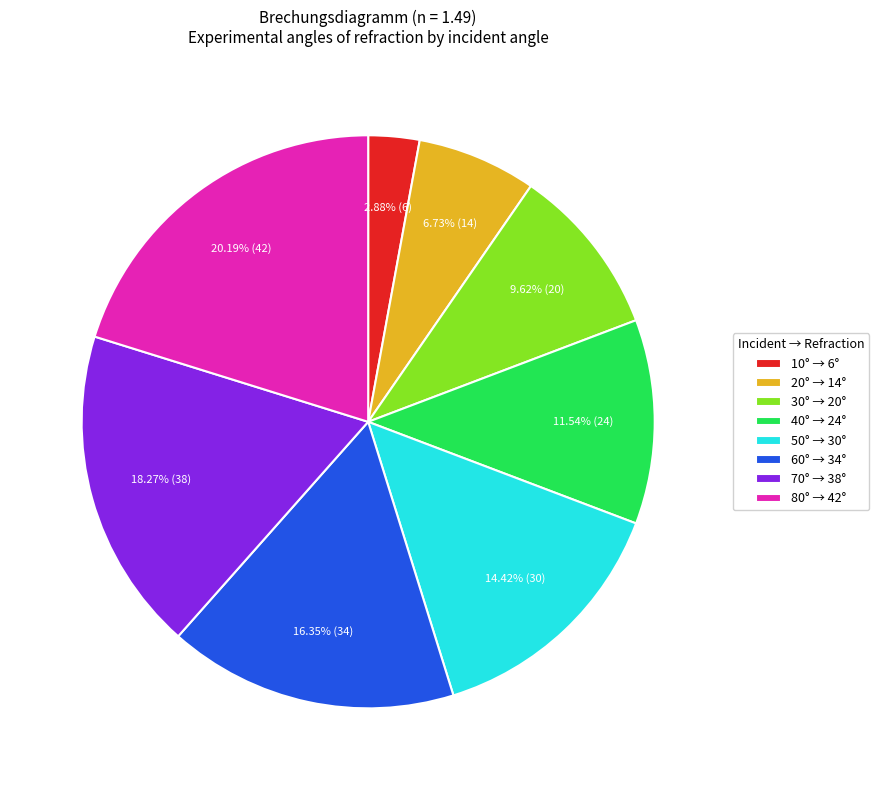

Which slice is the smallest?

10°